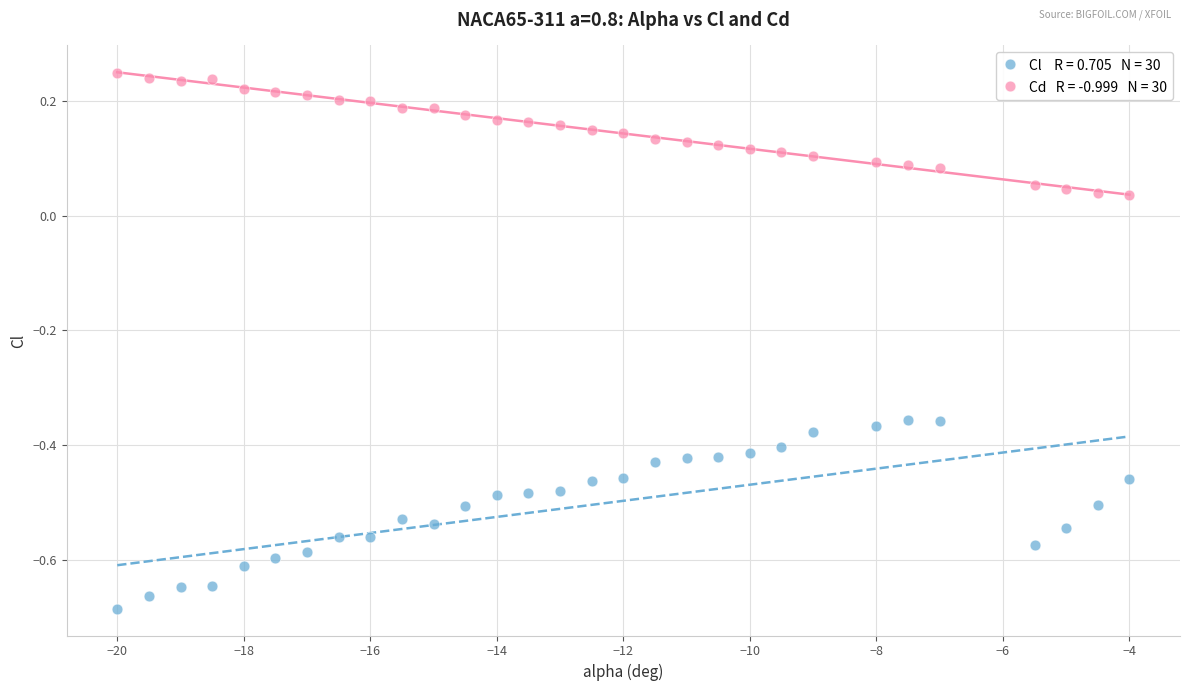

Across all data points, what is the range of Y values (max minus min)?

0.9